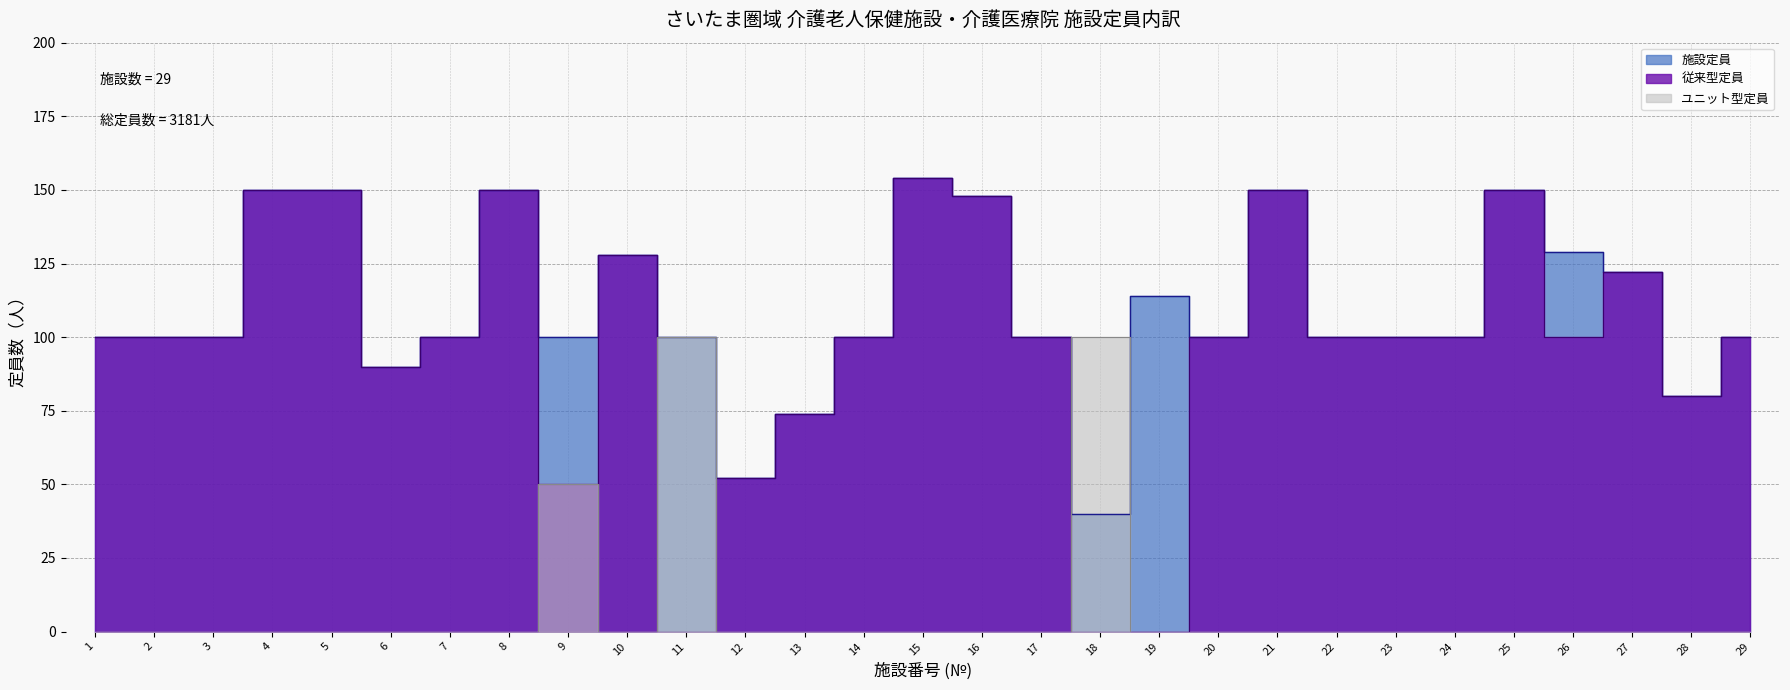

How many lines are shown in the chart?

3